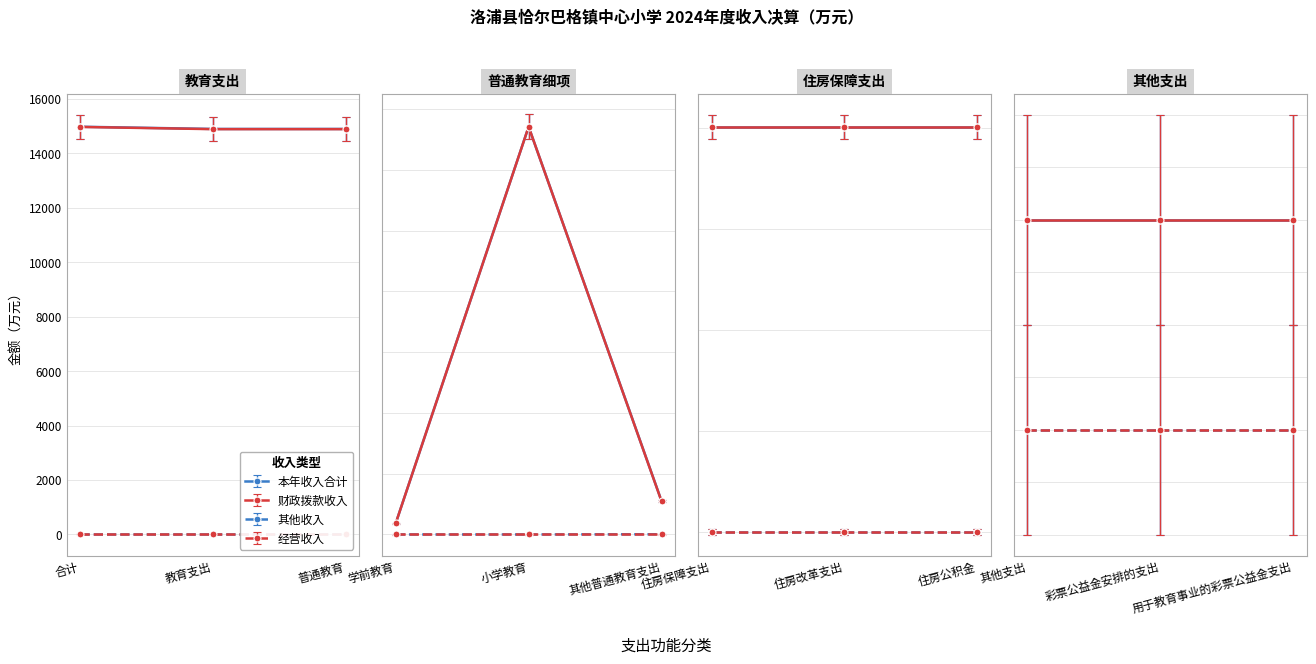

Reading left to right, list all the values displayed in this chart.

本年收入合计: 合计=14966.9	教育支出=14885.6	普通教育=14885.6	学前教育=366.0	小学教育=13420.3	其他普通教育支出=1099.3	住房保障支出=80.3	住房改革支出=80.3	住房公积金=80.3	其他支出=1.0	彩票公益金安排的支出=1.0	用于教育事业的彩票公益金支出=1.0
财政拨款收入: 合计=14959.6	教育支出=14878.2	普通教育=14878.2	学前教育=366.0	小学教育=13420.3	其他普通教育支出=1091.9	住房保障支出=80.3	住房改革支出=80.3	住房公积金=80.3	其他支出=1.0	彩票公益金安排的支出=1.0	用于教育事业的彩票公益金支出=1.0
其他收入: 合计=7.3	教育支出=7.3	普通教育=7.3	学前教育=0.0	小学教育=0.0	其他普通教育支出=7.3	住房保障支出=0.0	住房改革支出=0.0	住房公积金=0.0	其他支出=0.0	彩票公益金安排的支出=0.0	用于教育事业的彩票公益金支出=0.0
经营收入: 合计=0.0	教育支出=0.0	普通教育=0.0	学前教育=0.0	小学教育=0.0	其他普通教育支出=0.0	住房保障支出=0.0	住房改革支出=0.0	住房公积金=0.0	其他支出=0.0	彩票公益金安排的支出=0.0	用于教育事业的彩票公益金支出=0.0